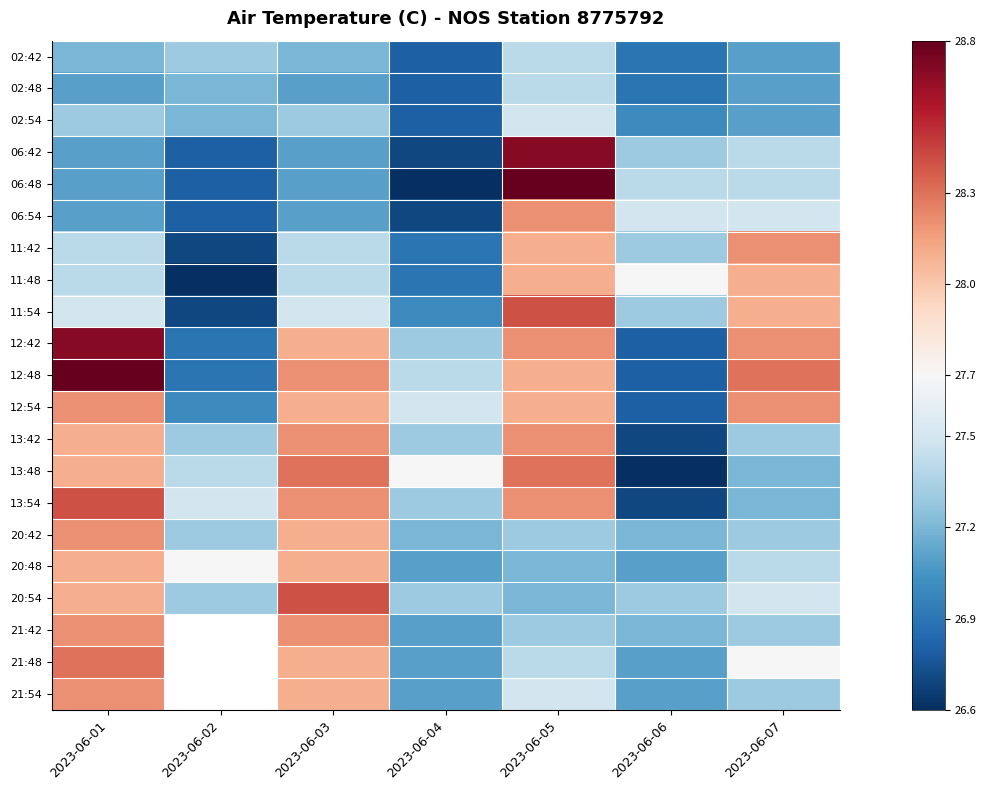

What is the sum of all 02:42 values?

189.9